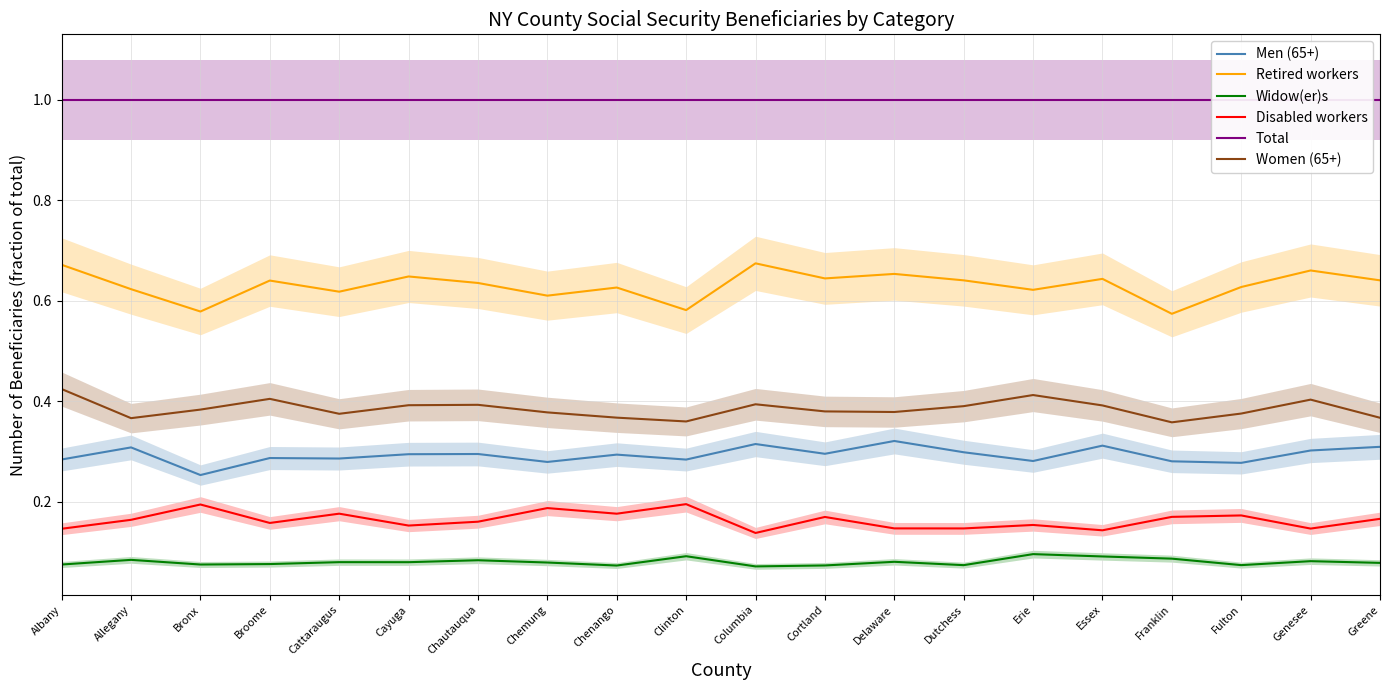

Is it true that Total equals 0.5 at Chenango?

False